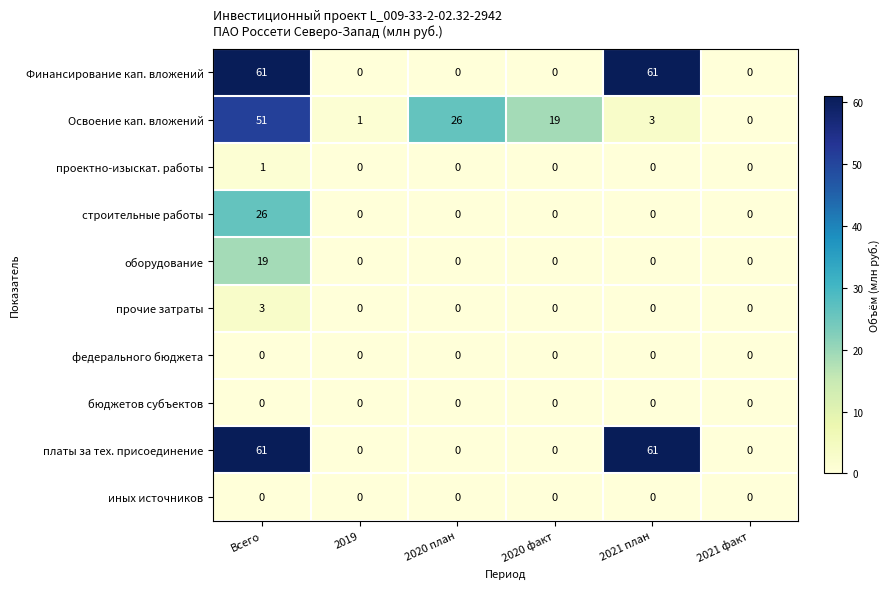

What is the difference between the maximum and minimum values in the оборудование series?

19